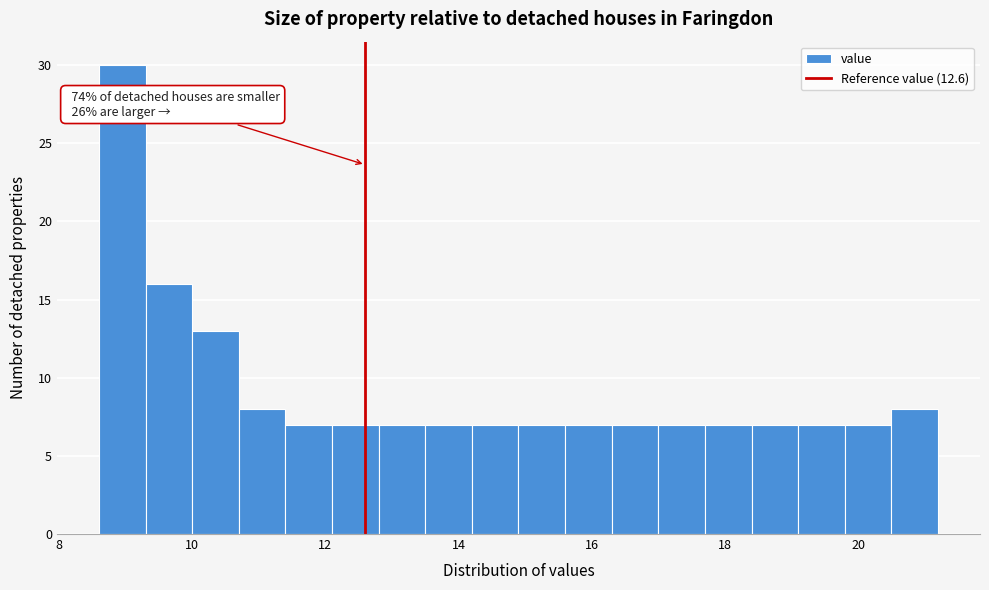

Around what value on the x-axis is the tallest bar? Give the approximate position of its centre, as read against the axis.

9.0